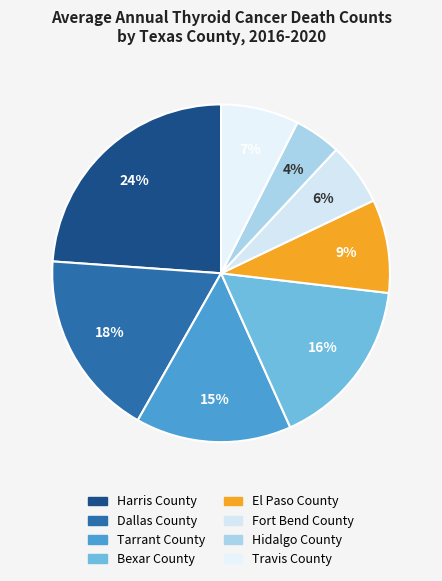

To the nearest percent, what is the difference between the Travis County and Fort Bend County slice percentages?

1%